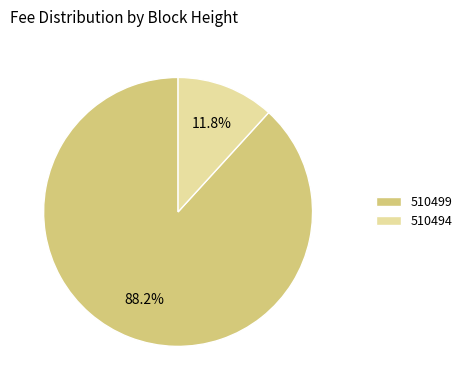

Which has a higher value, 510494 or 510499?

510499